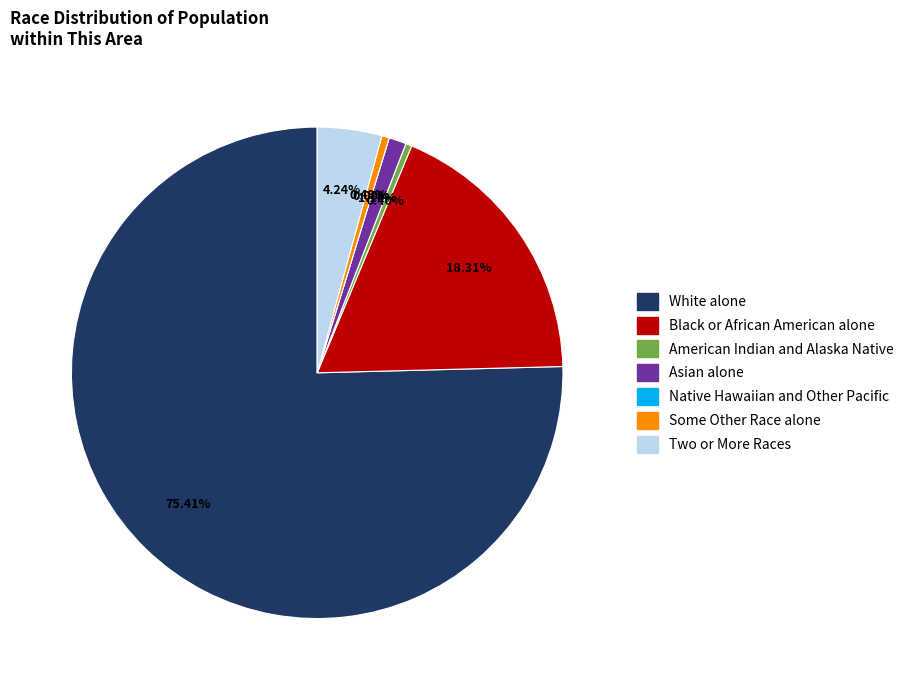

Combined, what portion of the pie is White alone and Asian alone?

76.6%